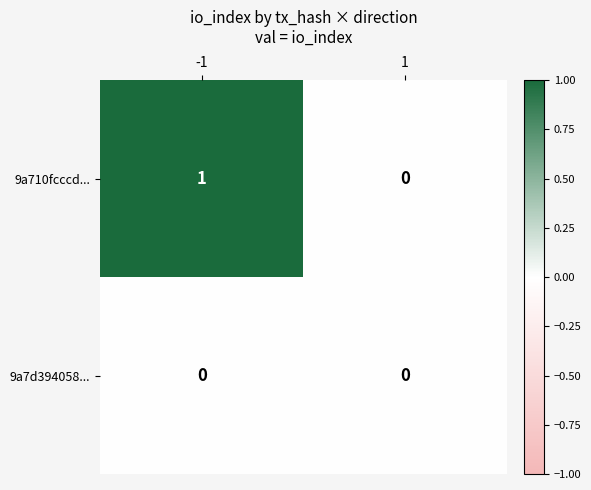

Which series changed the most between -1 and 1?

9a710fcccd...